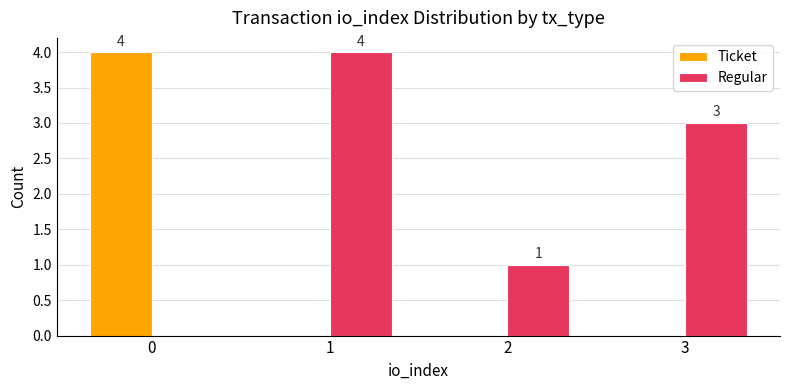

Reading right to left, transcribe all the data shown in this chart.

Ticket: 3=0	2=0	1=0	0=4
Regular: 3=3	2=1	1=4	0=0